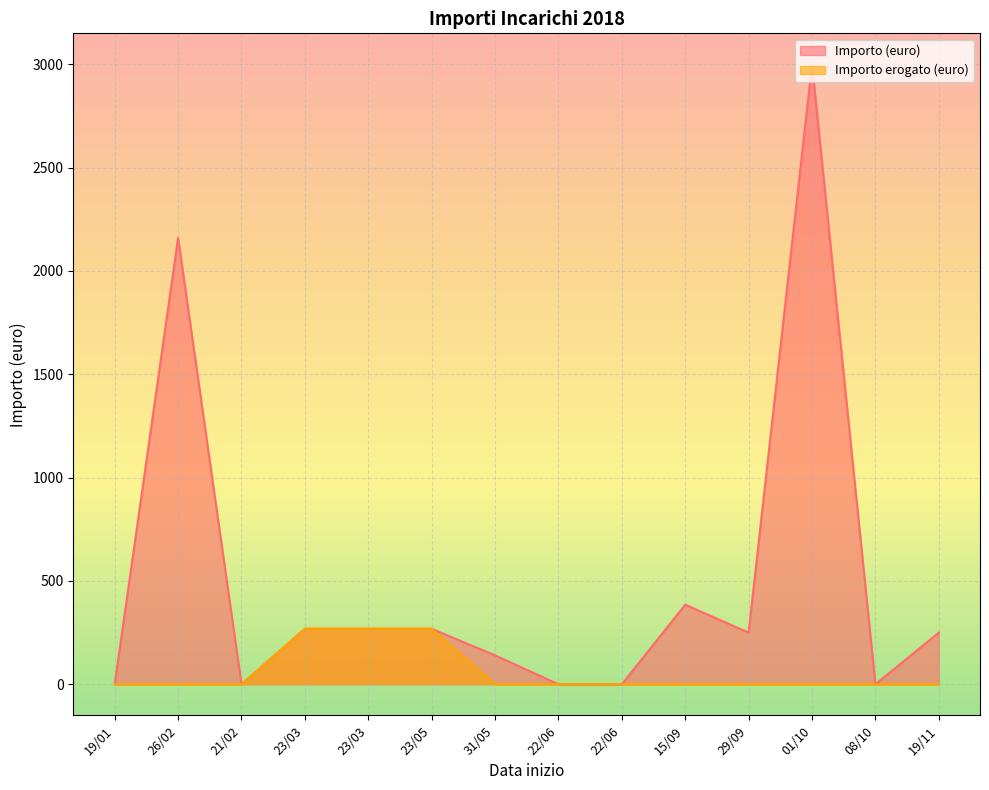

Reading right to left, what are all the values shown in this chart?

Importo (euro): 250.0	0.0	3000.0	250.0	385.0	0.0	0.0	140.0	268.6	268.6	268.6	0.0	2160.0	0.0
Importo erogato (euro): 0.0	0.0	0.0	0.0	0.0	0.0	0.0	0.0	268.6	268.6	268.6	0.0	0.0	0.0